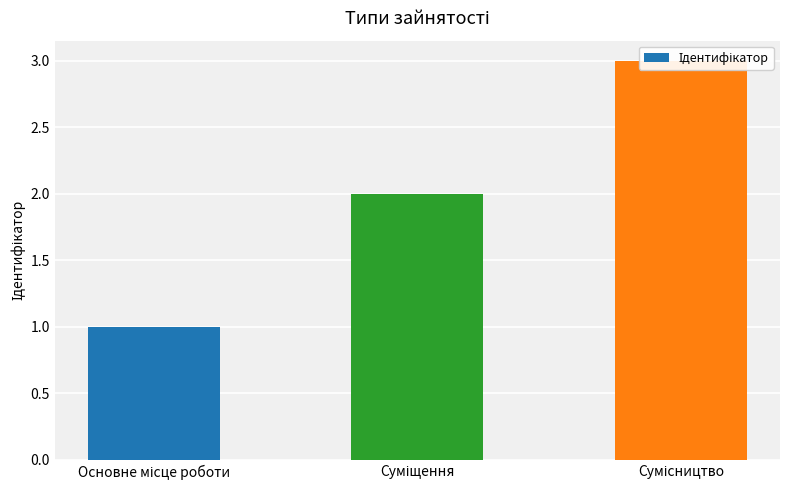

List the labels in order of value, largest first.

Сумісництво, Суміщення, Основне місце роботи